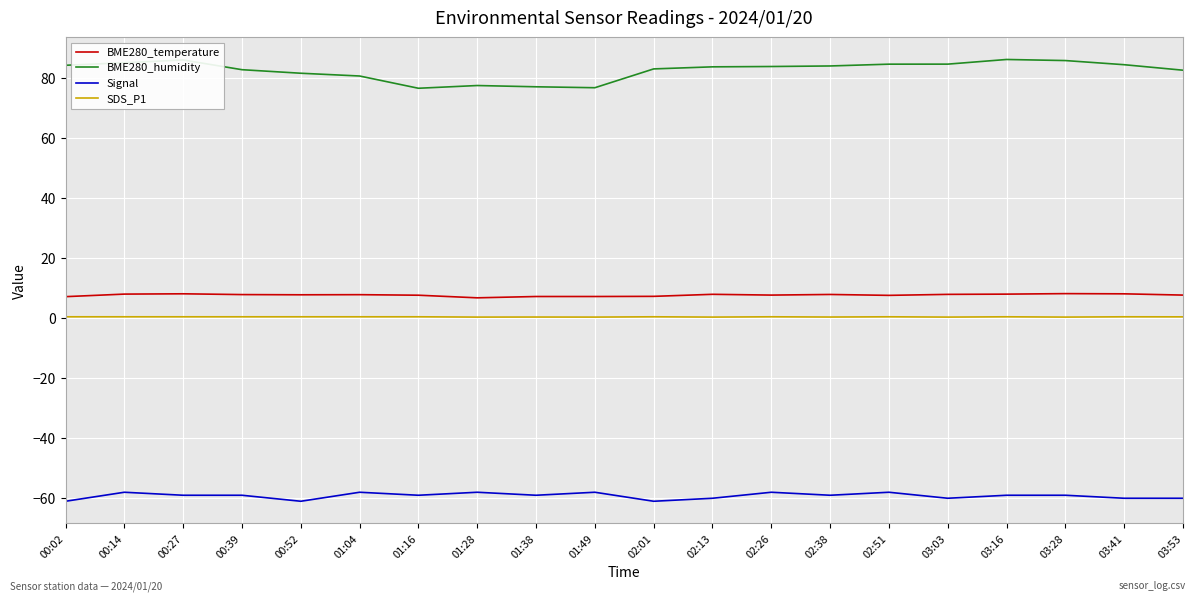

True or false: SDS_P1 and BME280_temperature cross at least once.

False